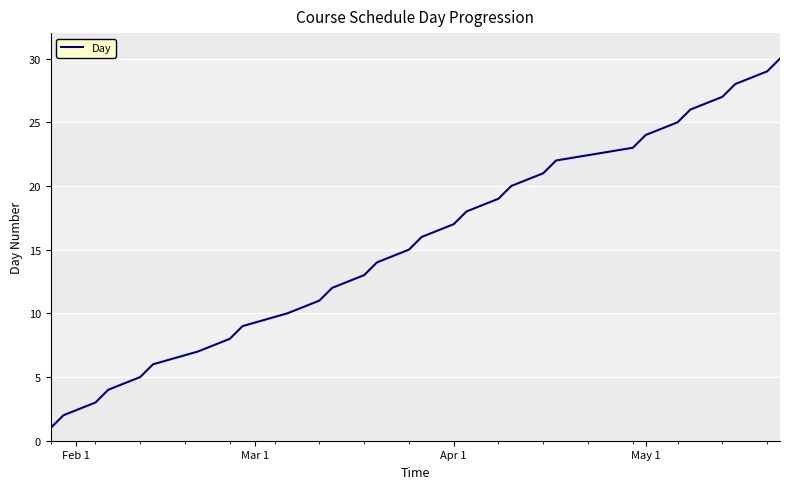

True or false: the data has more than 2 interior local peaks.

False